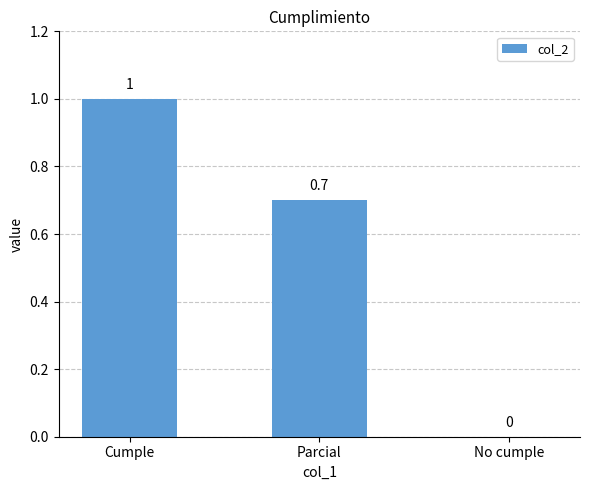

What is the change in value from Cumple to Parcial?

-0.3